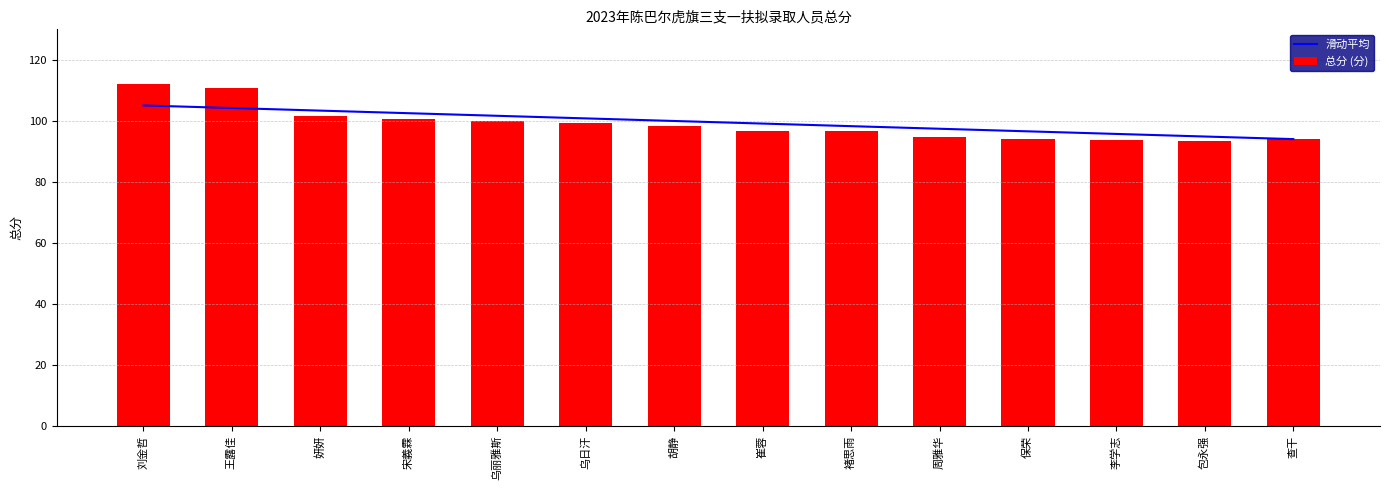

What is the difference between the highest and lowest values at 李学志?

2.0